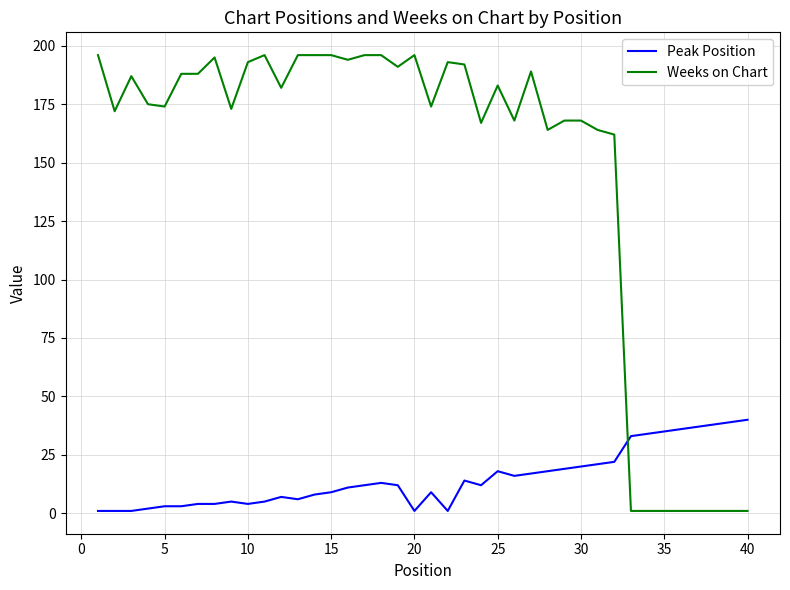

True or false: Peak Position and Weeks on Chart cross at least once.

True